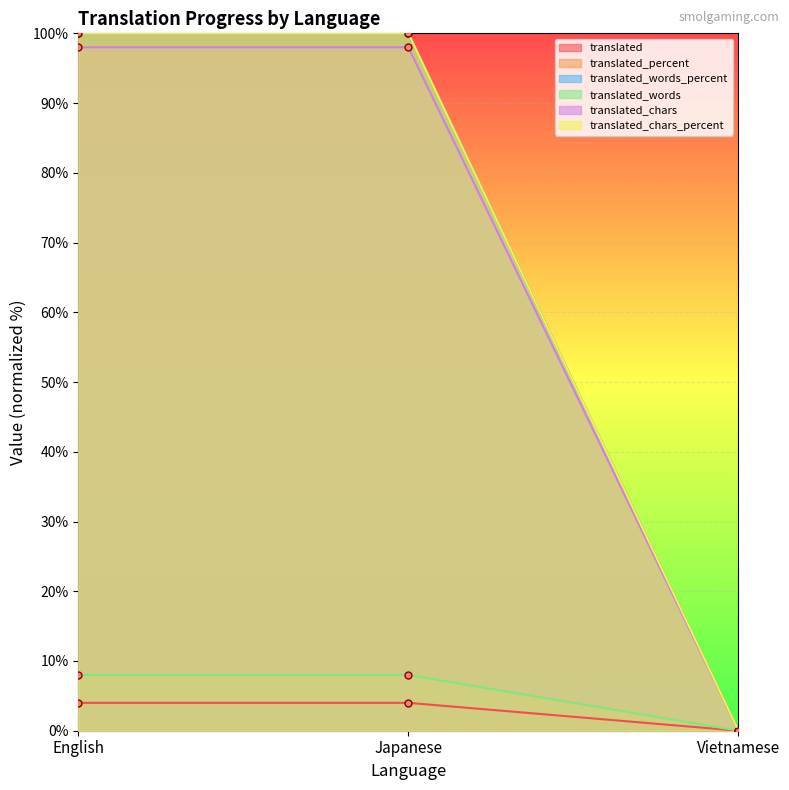

Where is translated nearest to the value 2?

English